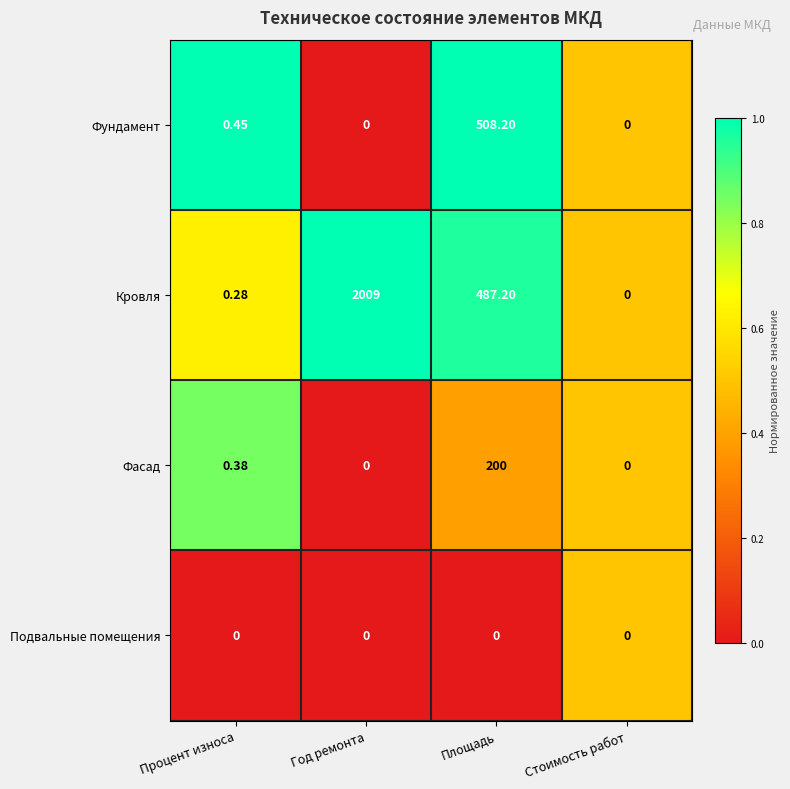

At Процент износа, list the series in order from smallest to largest.

Подвальные помещения, Кровля, Фасад, Фундамент